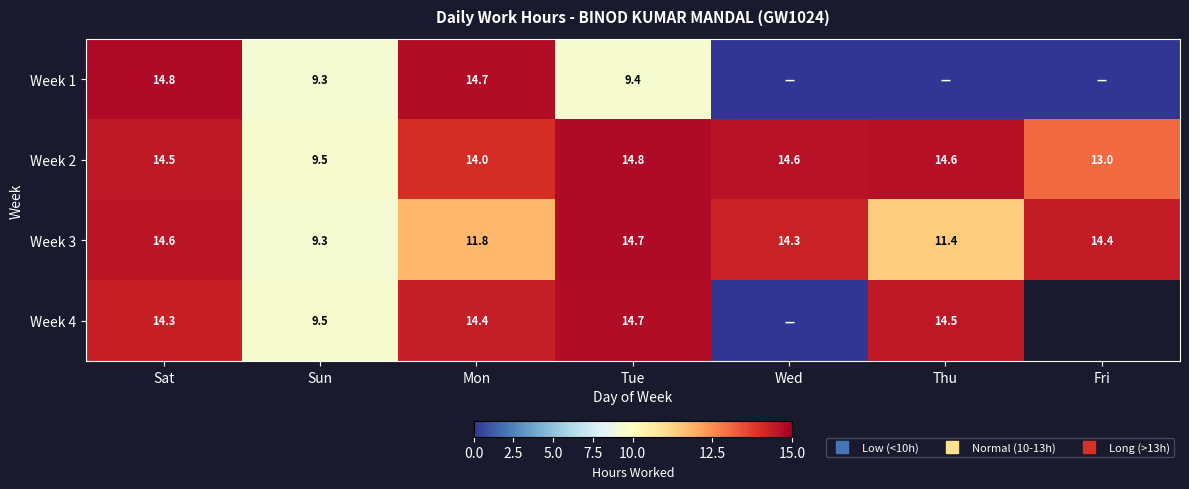

How many data points in Week 4 are above 14?

4